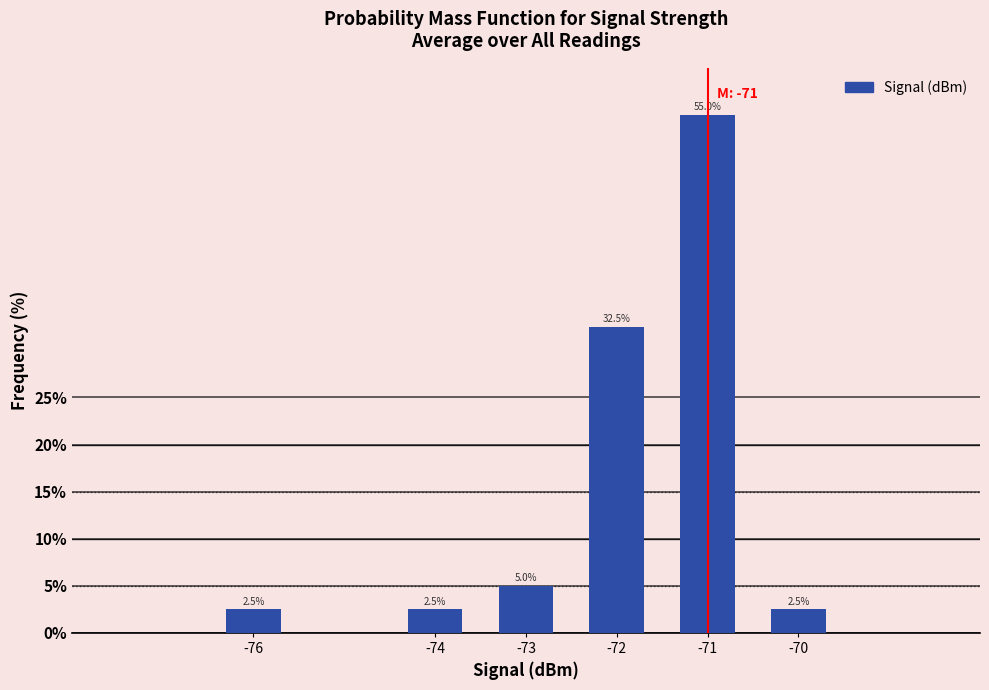

Reading left to right, transcribe all the data shown in this chart.

-76=2.5	-74=2.5	-73=5.0	-72=32.5	-71=55.0	-70=2.5